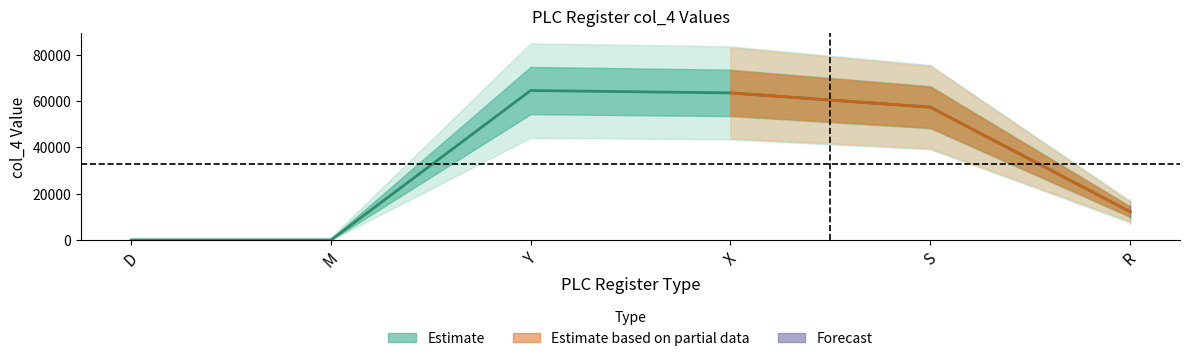

How many points are higher than both their immediate neighbors (excluding endpoints)?

1